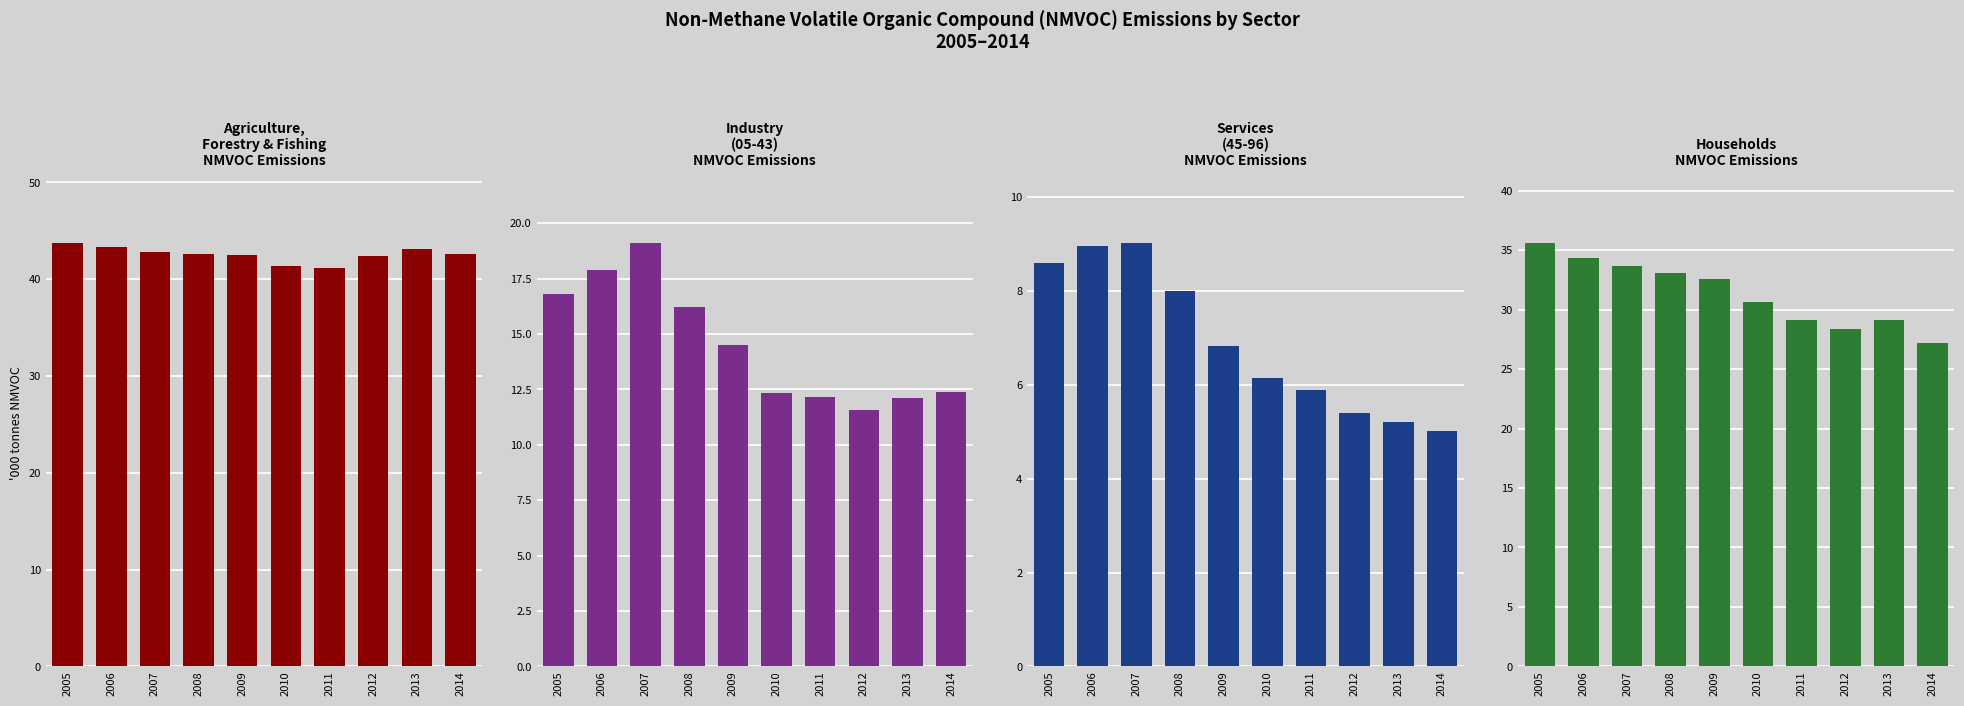

Reading left to right, list all the values displayed in this chart.

Agriculture, Forestry and Fishing: 2005=43.8	2006=43.3	2007=42.8	2008=42.6	2009=42.5	2010=41.4	2011=41.1	2012=42.4	2013=43.1	2014=42.6
Industry: 2005=16.8	2006=17.9	2007=19.1	2008=16.2	2009=14.5	2010=12.3	2011=12.2	2012=11.6	2013=12.1	2014=12.4
Services: 2005=8.6	2006=9.0	2007=9.0	2008=8.0	2009=6.8	2010=6.1	2011=5.9	2012=5.4	2013=5.2	2014=5.0
Households: 2005=35.6	2006=34.3	2007=33.6	2008=33.1	2009=32.6	2010=30.7	2011=29.2	2012=28.3	2013=29.1	2014=27.2